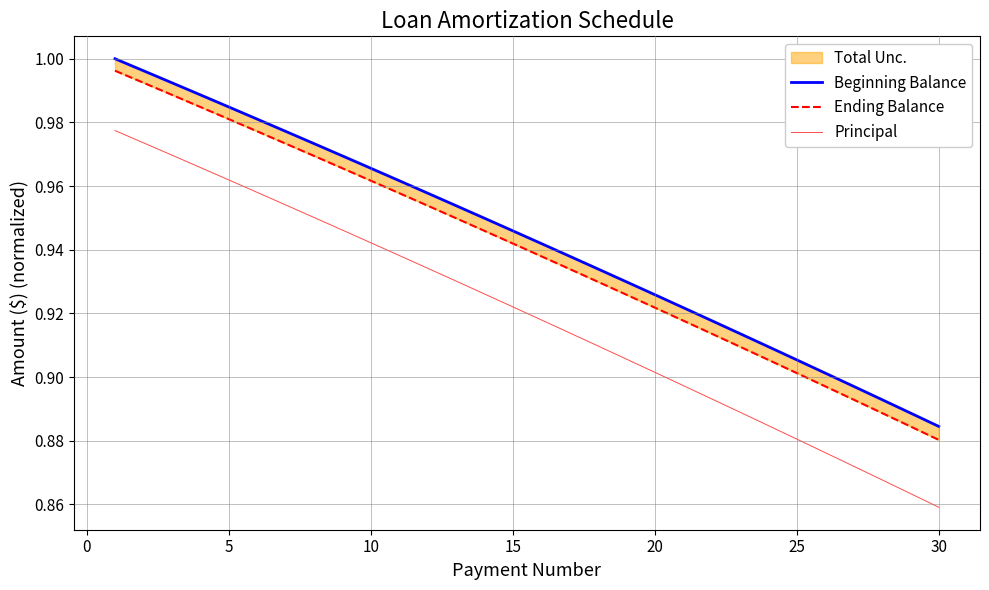

At which label is Principal closest to 0?

30